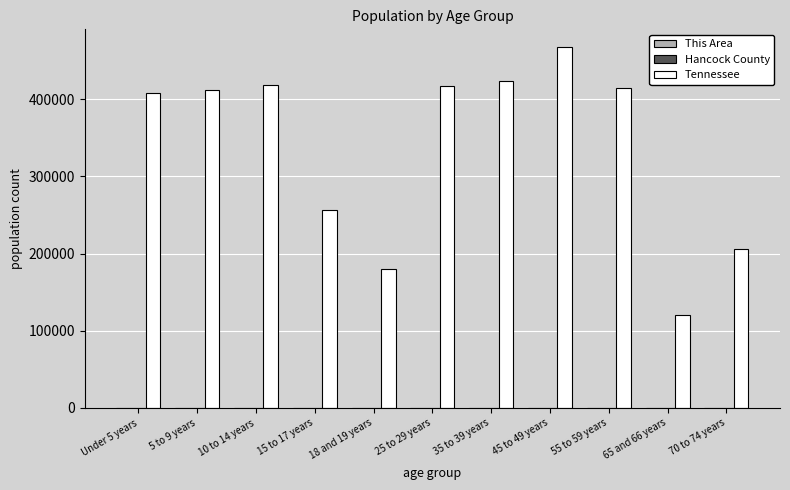

Where is Tennessee nearest to the value 293515?

15 to 17 years